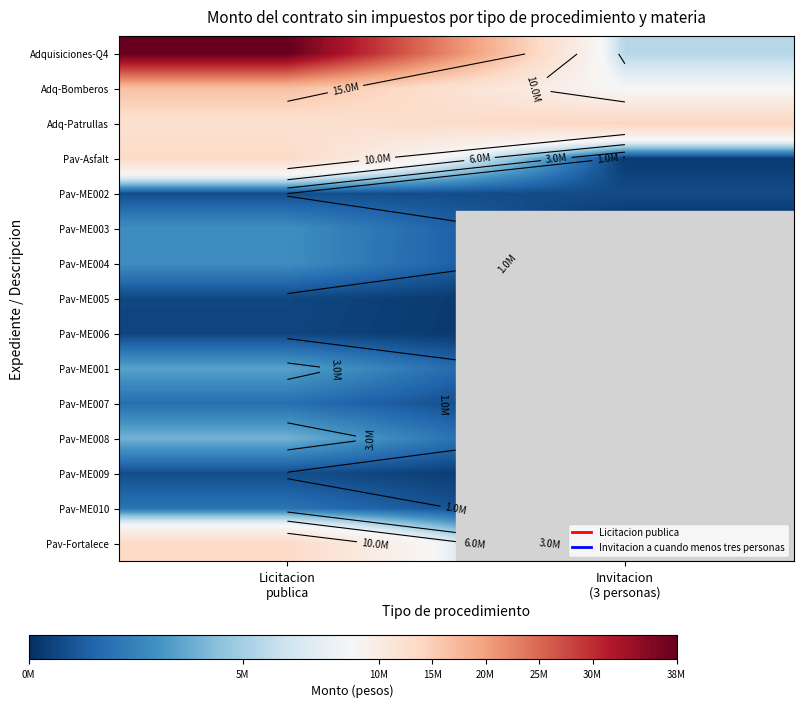

Which category has the highest value across all series?

Licitacion
publica